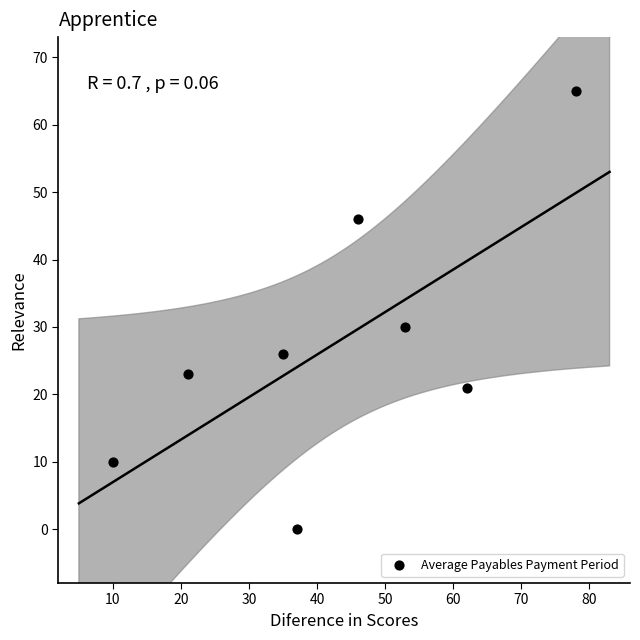

What Y value in the scatter plot is closest to 32?

30